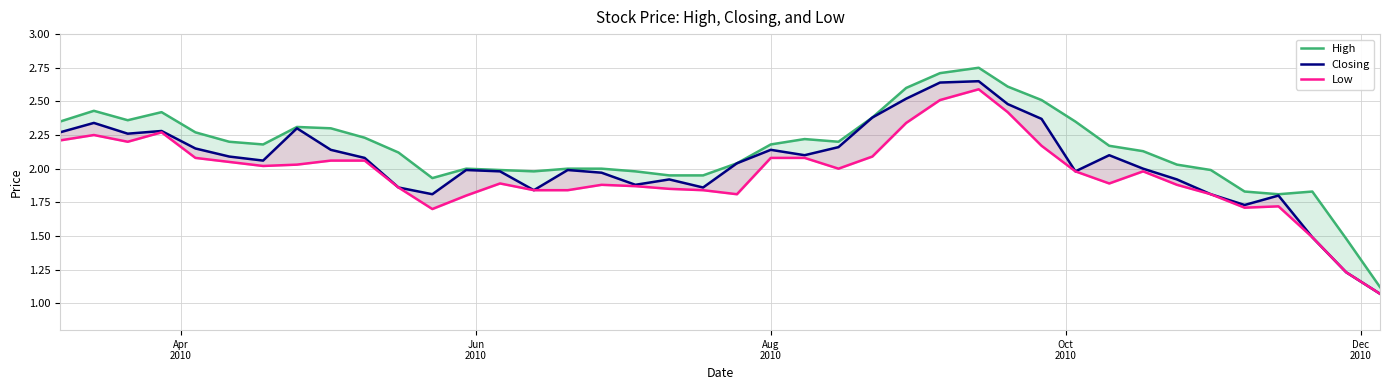

How many interior local peaks does the Closing series have?

10